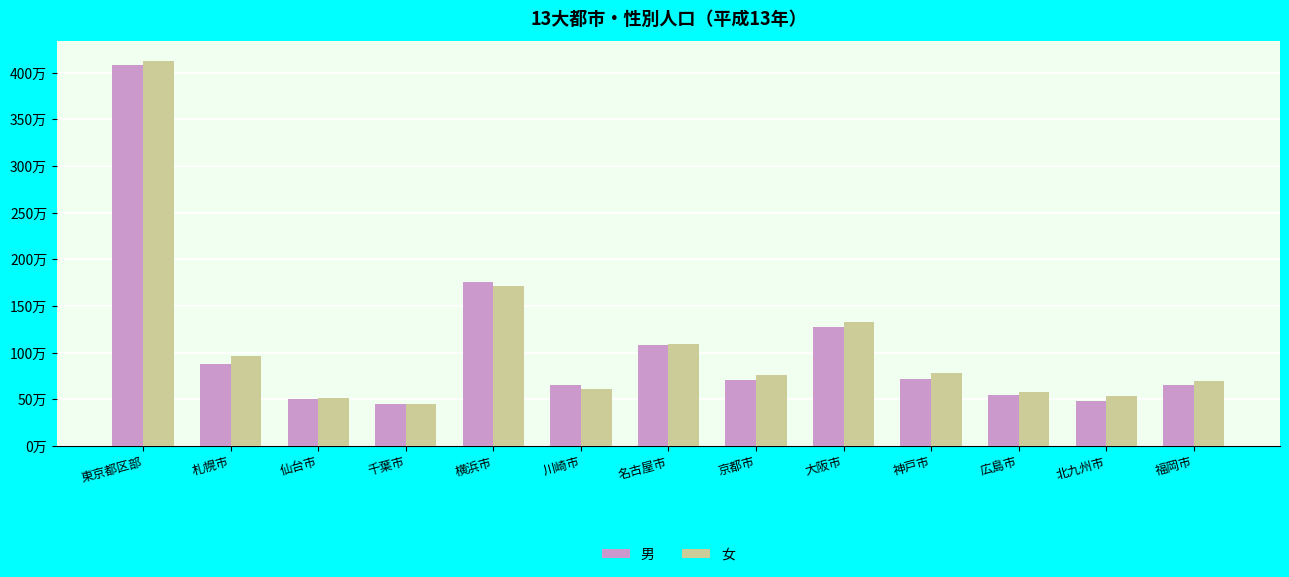

Reading right to left, extract all data points from this chart.

男: 福岡市=653000	北九州市=477000	広島市=549000	神戸市=717000	大阪市=1277000	京都市=703000	名古屋市=1083000	川崎市=658000	横浜市=1752000	千葉市=451000	仙台市=498000	札幌市=873000	東京都区部=4080000
女: 福岡市=701000	北九州市=532000	広島市=581000	神戸市=786000	大阪市=1332000	京都市=764000	名古屋市=1095000	川崎市=609000	横浜市=1710000	千葉市=444000	仙台市=516000	札幌市=961000	東京都区部=4130000